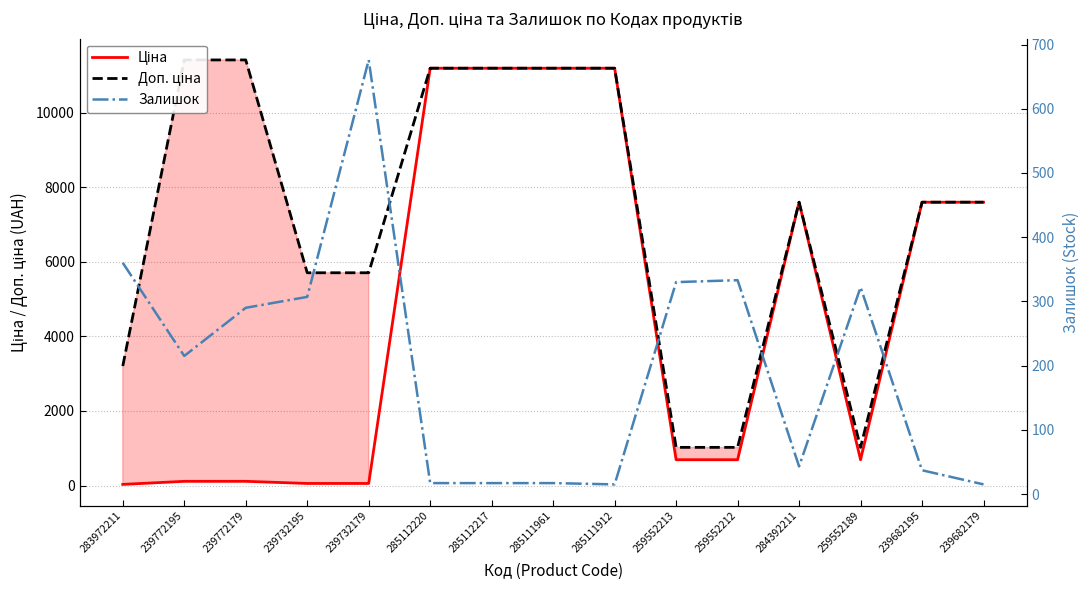

True or false: Ціна has a value of 16626.0 at 285112220.

False